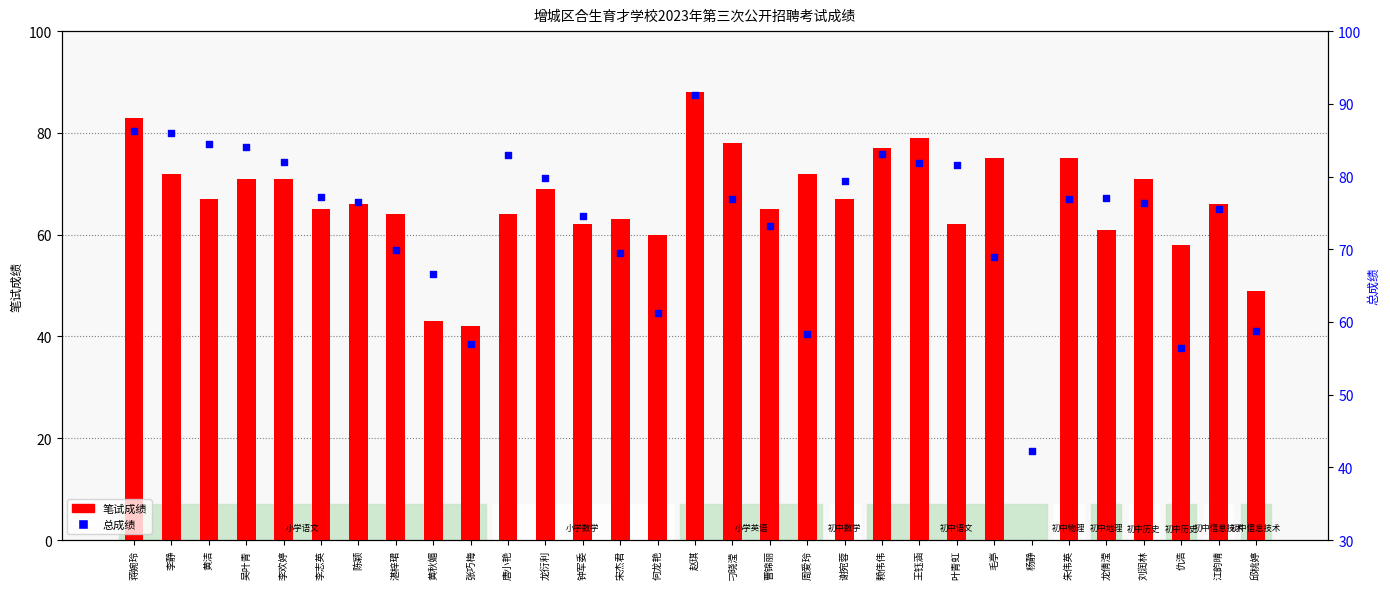

Which series reaches the maximum Y coordinate?

总成绩